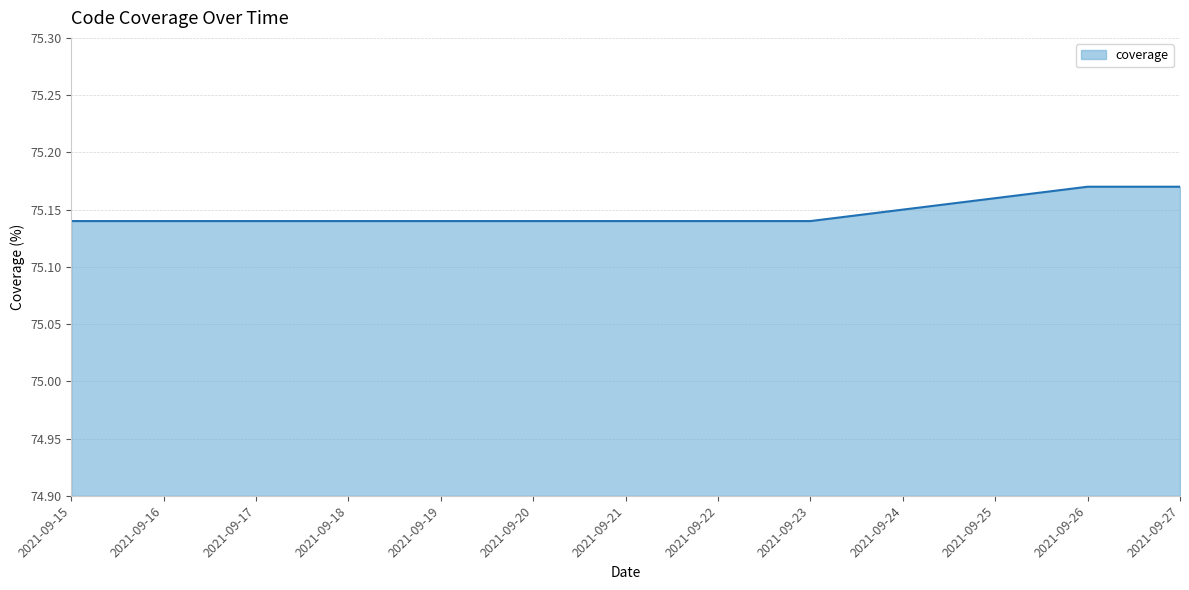

Is it true that the value at 2021-09-27 is 126.3?

False